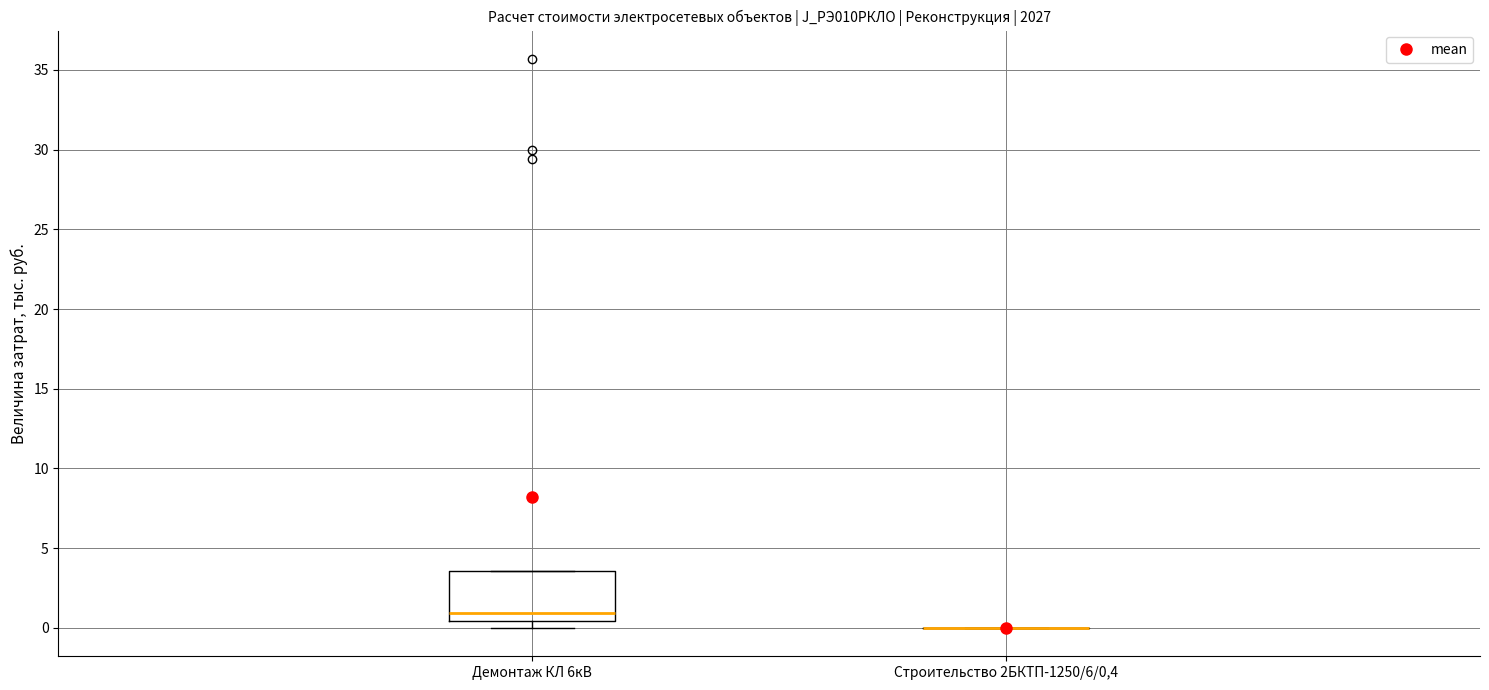

Reading left to right, read every box against the y-axis: the position of its median line, the range the box covers, and the ends of its whiskers. The values are not printed on the chart, so give them approximately, as read against the axis.

Демонтаж КЛ 6кВ: median 1.0, box 0.5 to 3.5, whiskers 0.0 to 3.5
Строительство 2БКТП-1250/6/0,4: box collapsed to a line at 0.0, whiskers 0.0 to 0.0